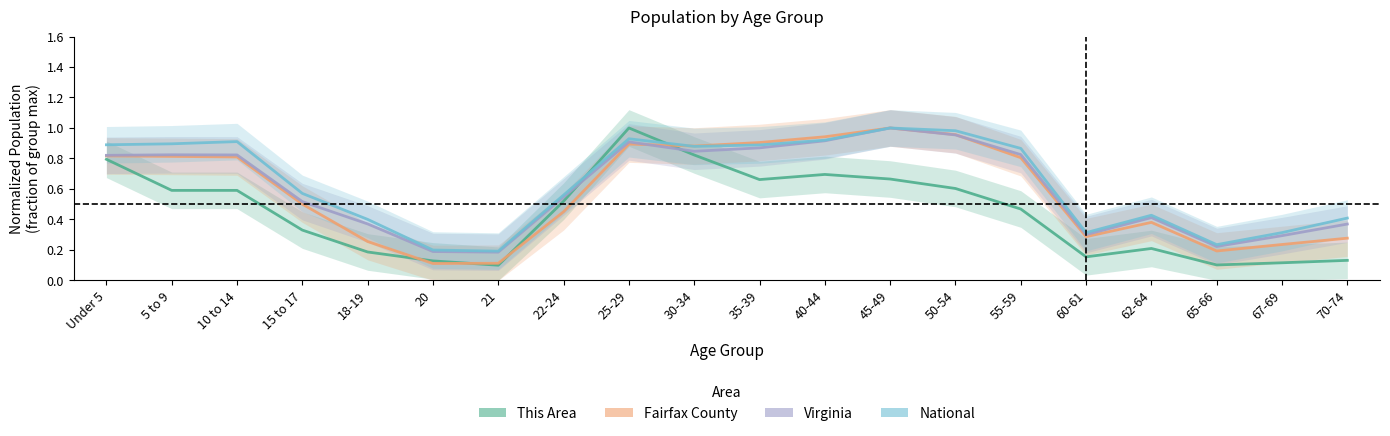

Which series has the largest range (max minus min)?

This Area